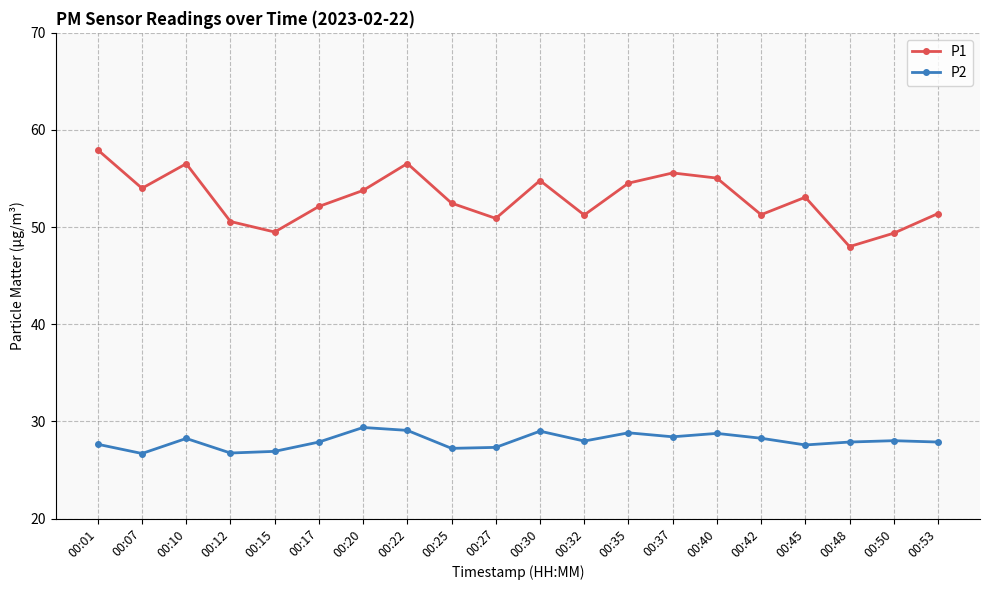

True or false: P1 has more than 2 interior local peaks.

True